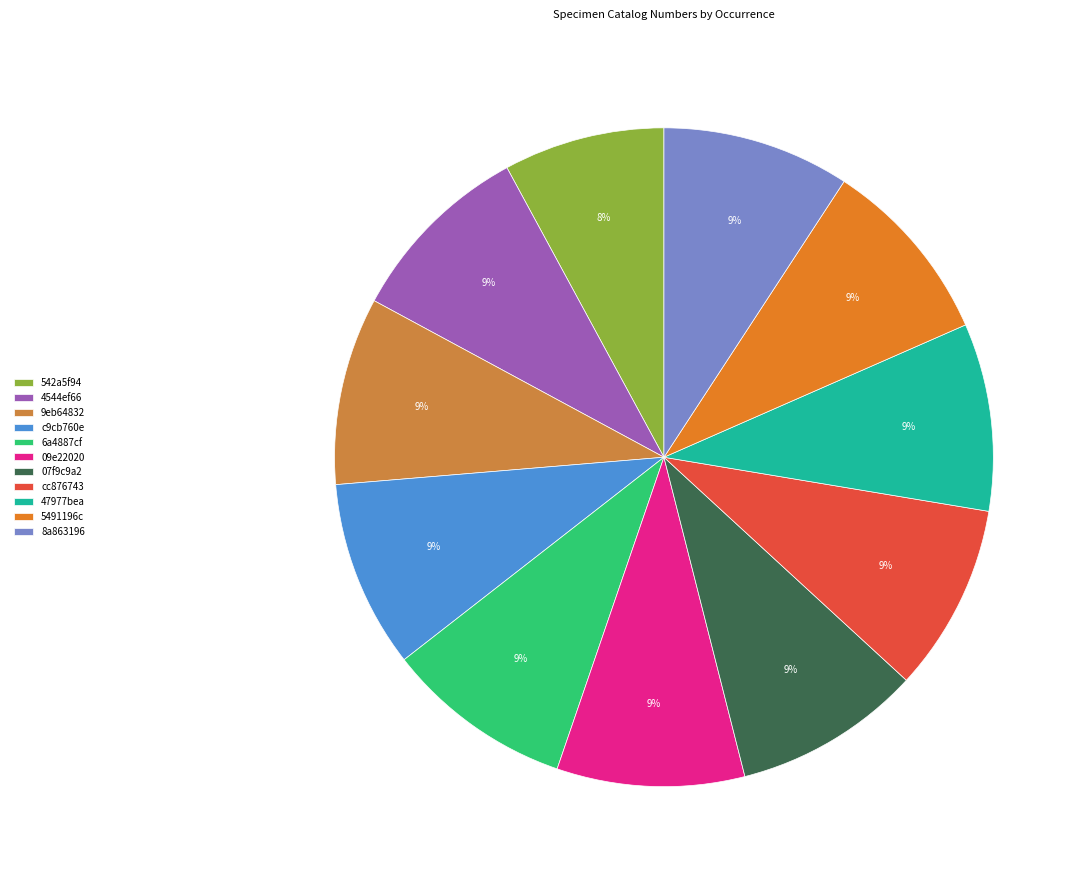

Which category has the smallest portion of the pie?

542a5f94